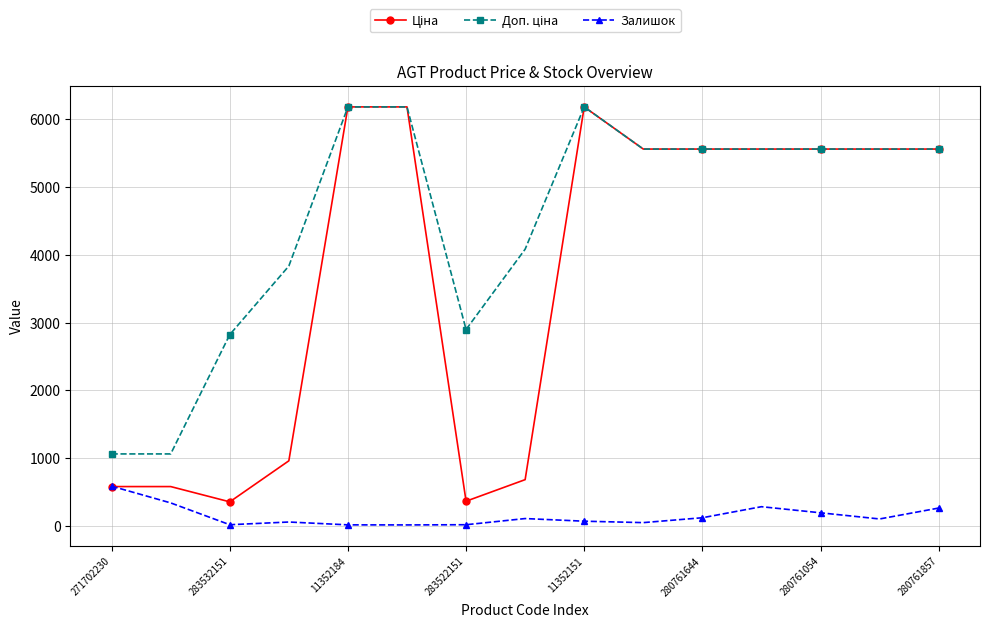

What is the value of the Залишок point at the 1st from the left?

584.0